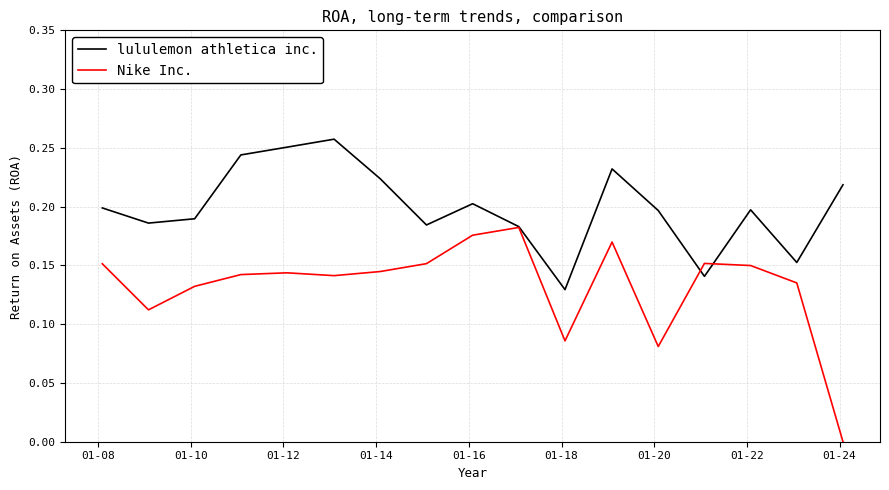

Which series has the largest total across all categories?

lululemon athletica inc.